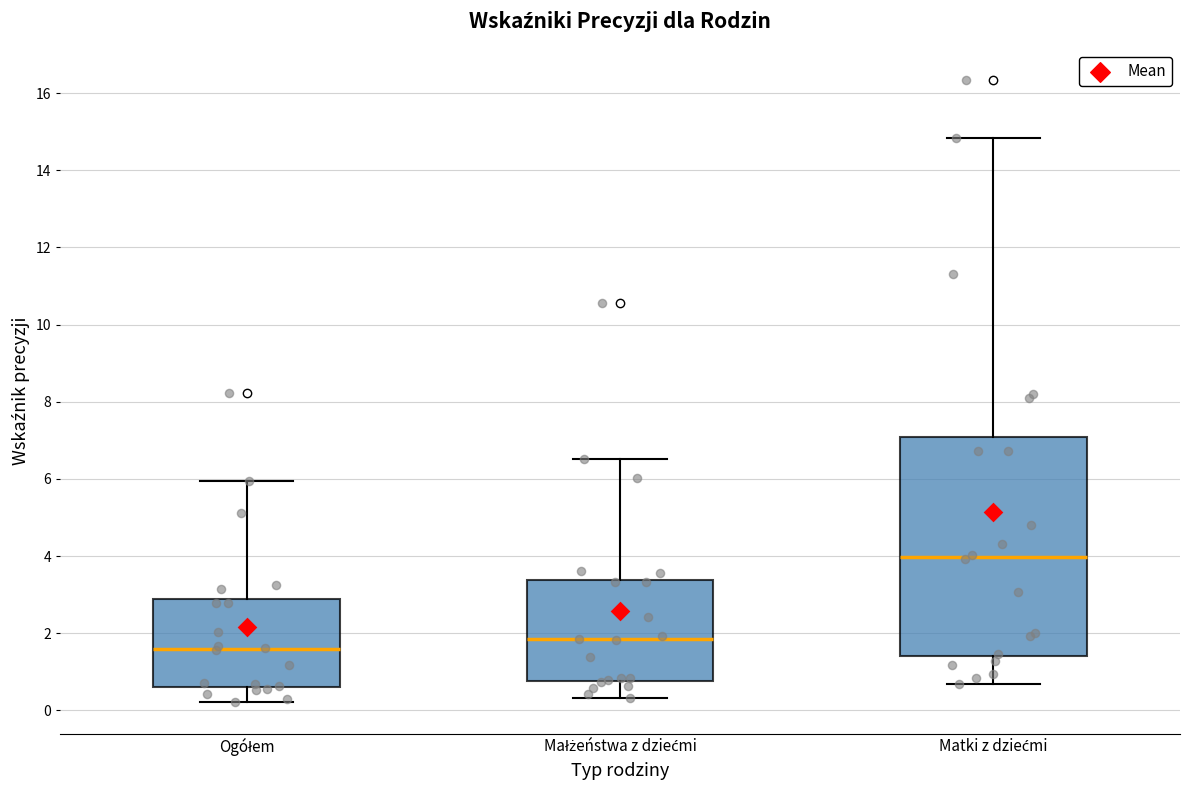

Reading left to right, read every box against the y-axis: the position of its median line, the range the box covers, and the ends of its whiskers. The values are not printed on the chart, so give them approximately, as read against the axis.

Ogółem: median 1.6, box 0.6 to 2.8, whiskers 0.2 to 6.0
Małżeństwa z dziećmi: median 1.8, box 0.8 to 3.4, whiskers 0.4 to 6.6
Matki z dziećmi: median 4.0, box 1.4 to 7.0, whiskers 0.6 to 14.8